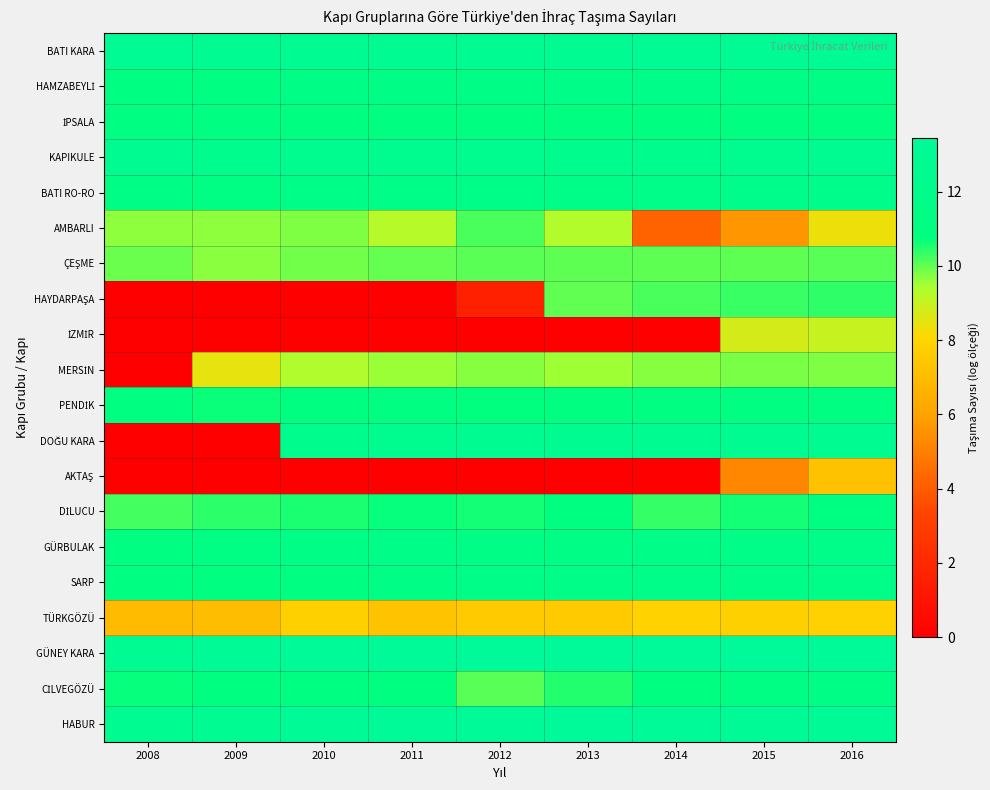

Between 2016 and 2015, which is larger?

2016